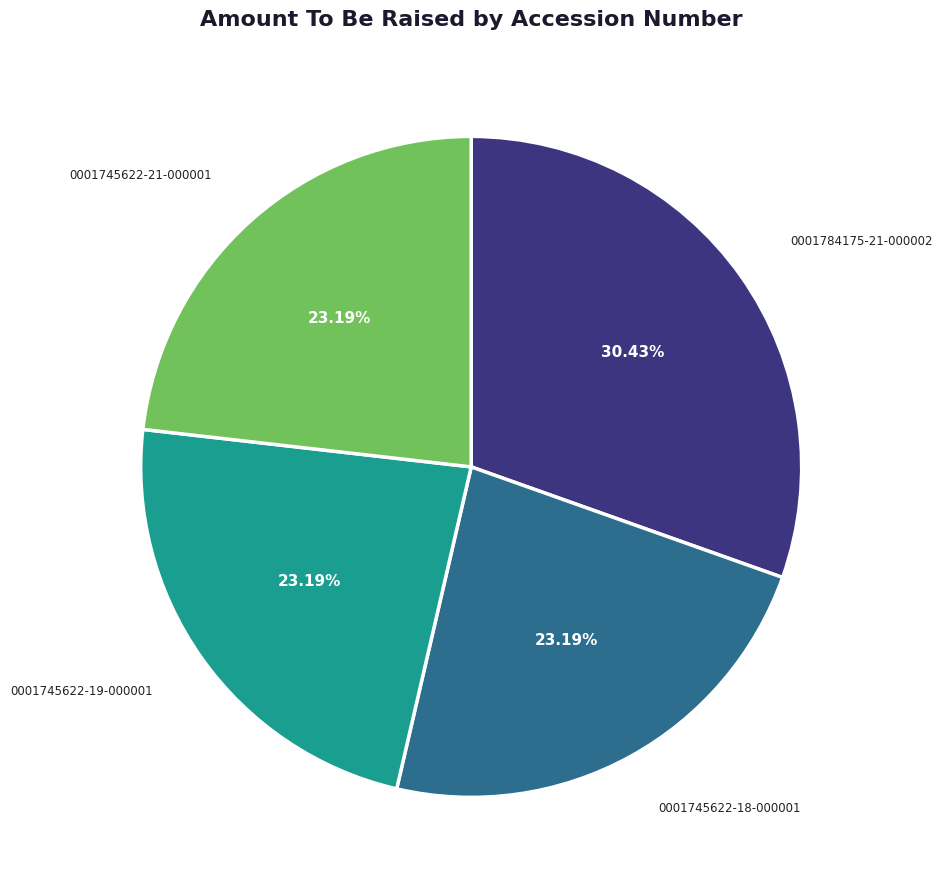

Is it true that 0001784175-21-000002 is 30% of the pie?

True